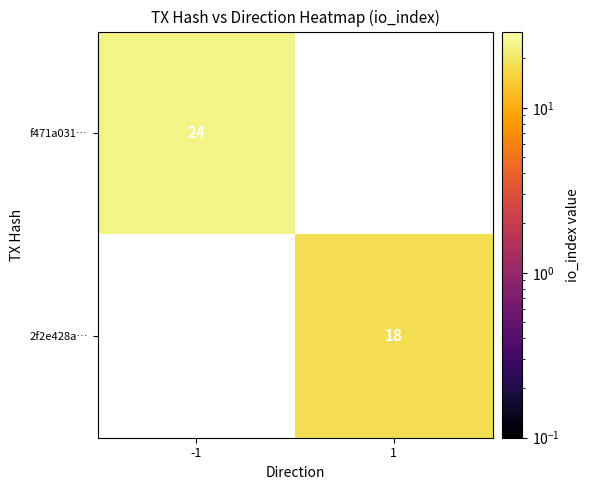

What is the difference between the highest and lowest values at -1?

24